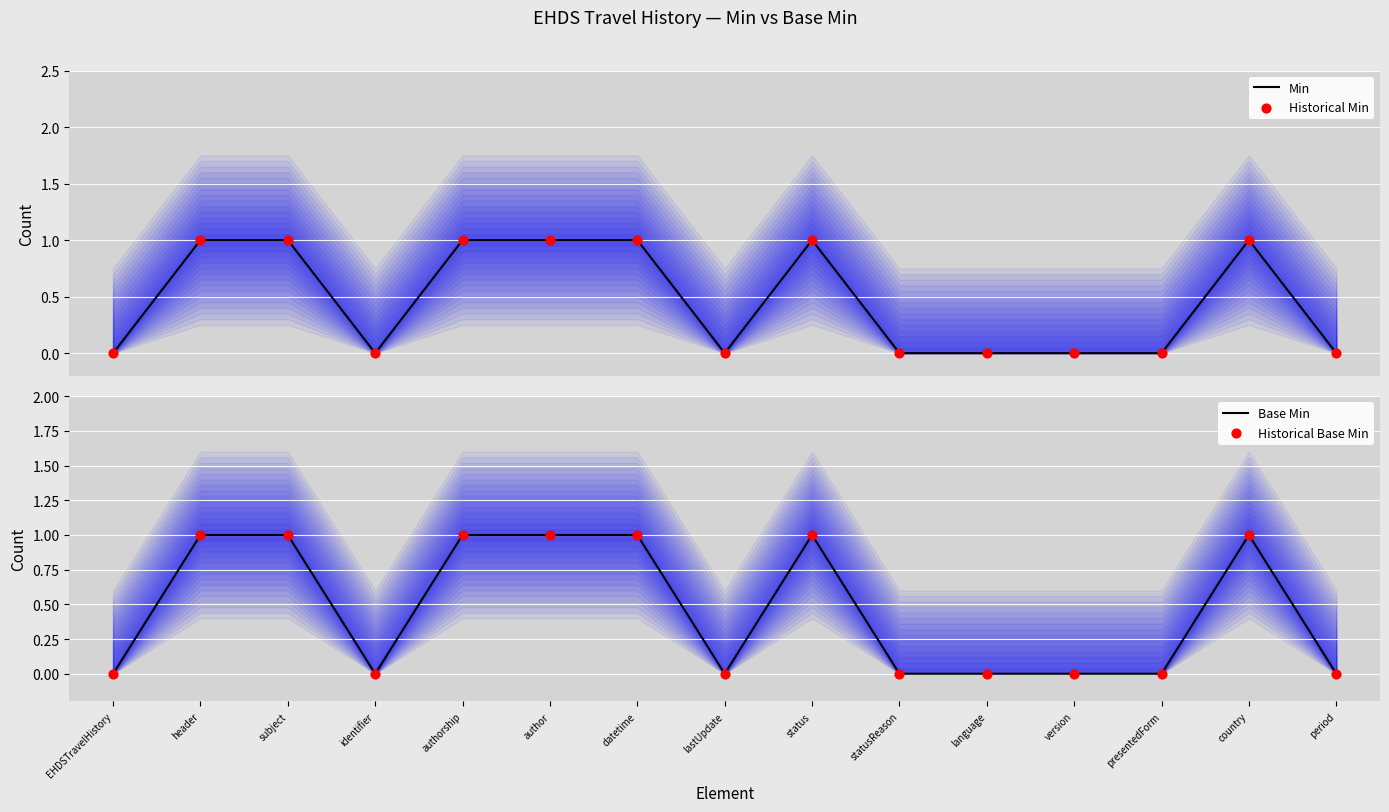

Which series reaches the maximum Y coordinate?

Min